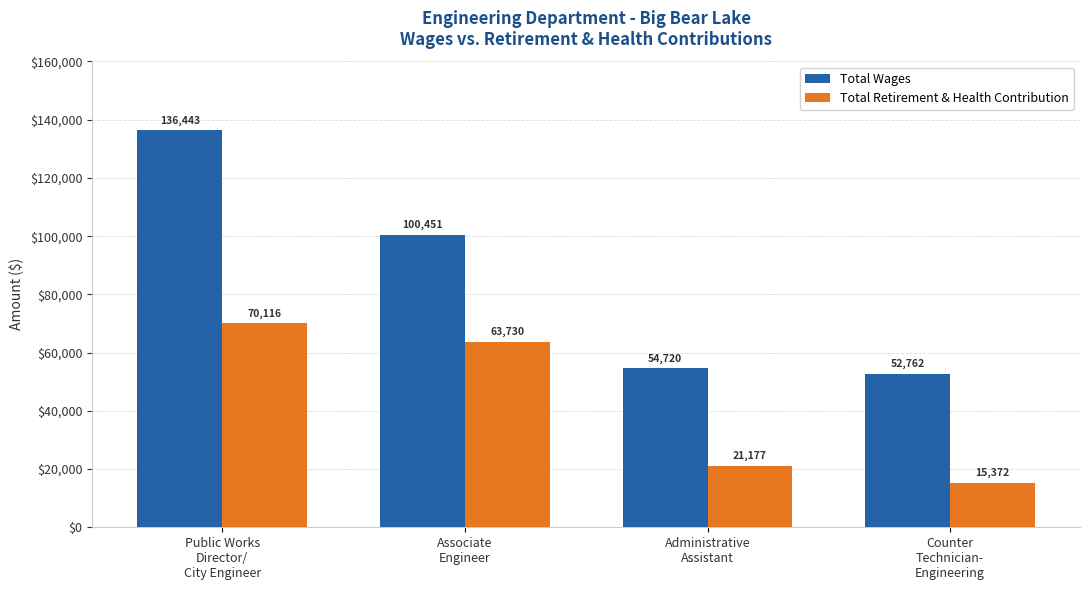

How many data points in Total Wages are less than 100451?

2